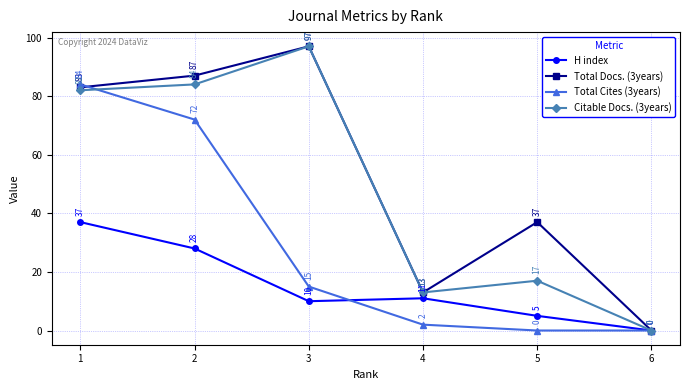

At how many categories does at least one series exceed 29?

4